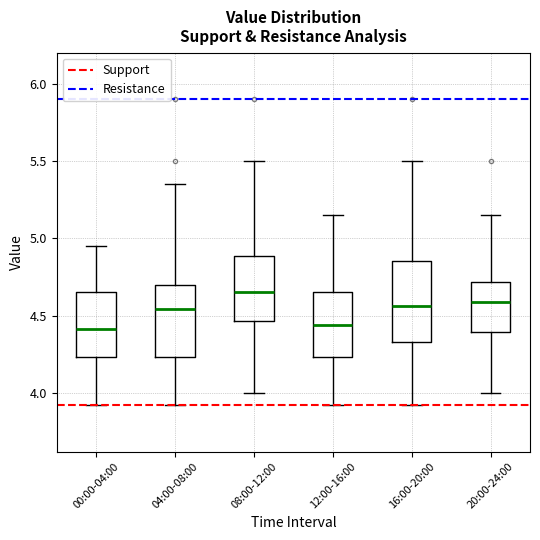

Where is the upper edge of the box for 12:00-16:00 on the y-axis? The values are not printed on the chart, so give them approximately, as read against the axis.

4.65